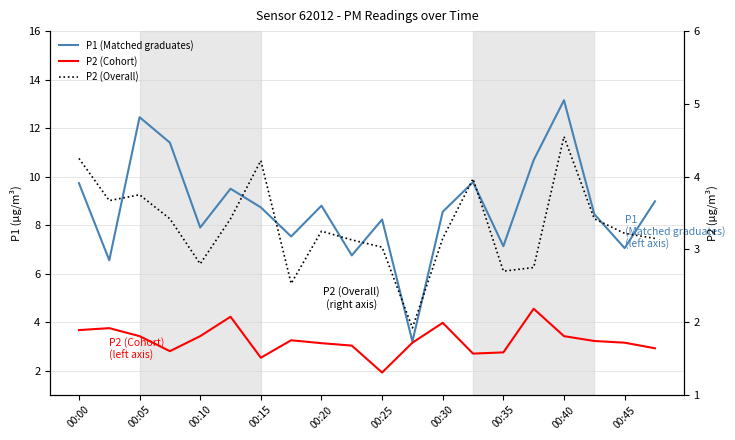

Between 00:35 and 00:25, which is larger?

00:25